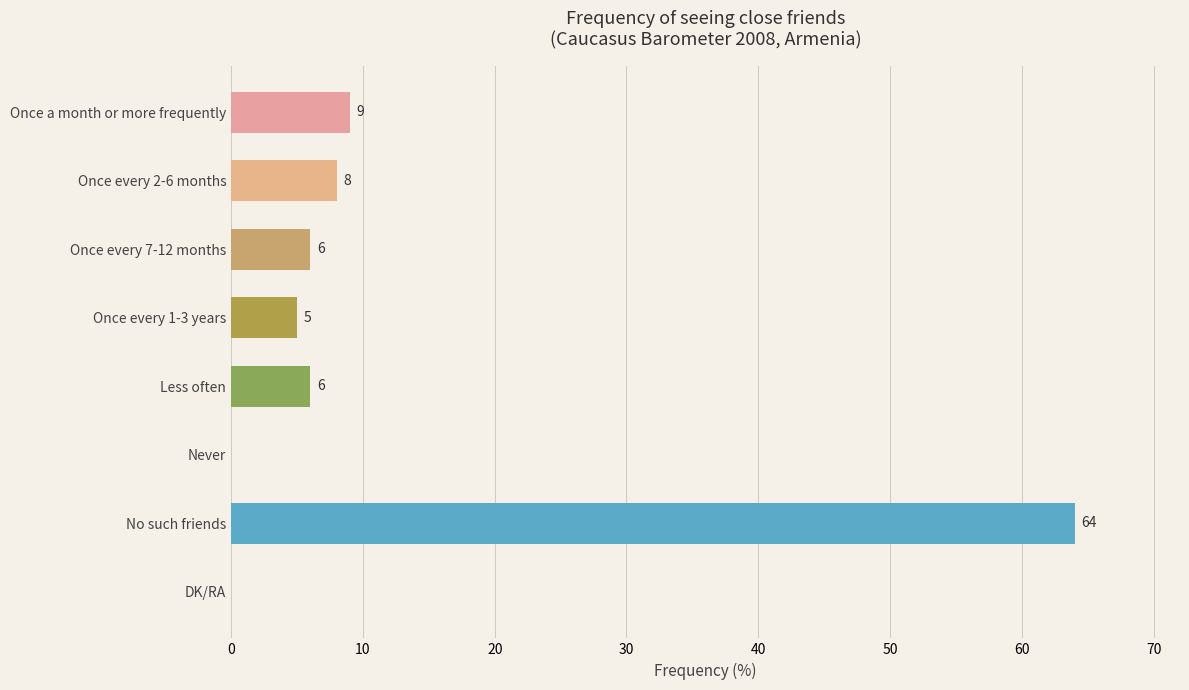

Which category has the highest value across all series?

No such friends